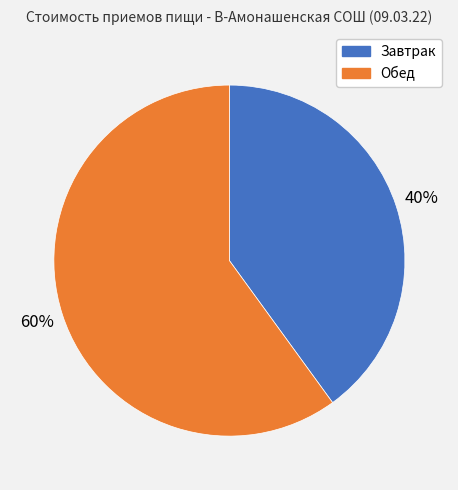

Which category has the smallest portion of the pie?

Завтрак